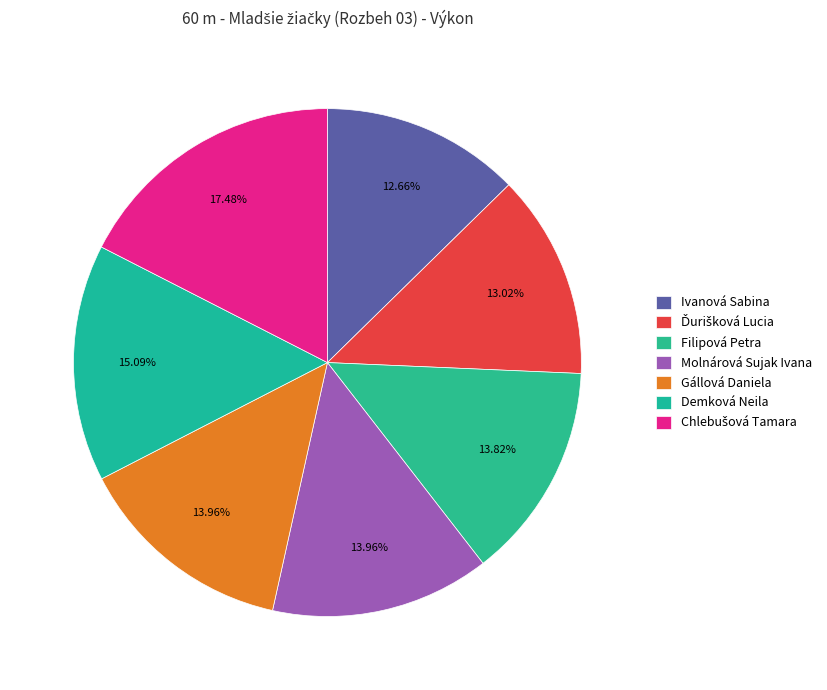

How many segments does this pie chart have?

7